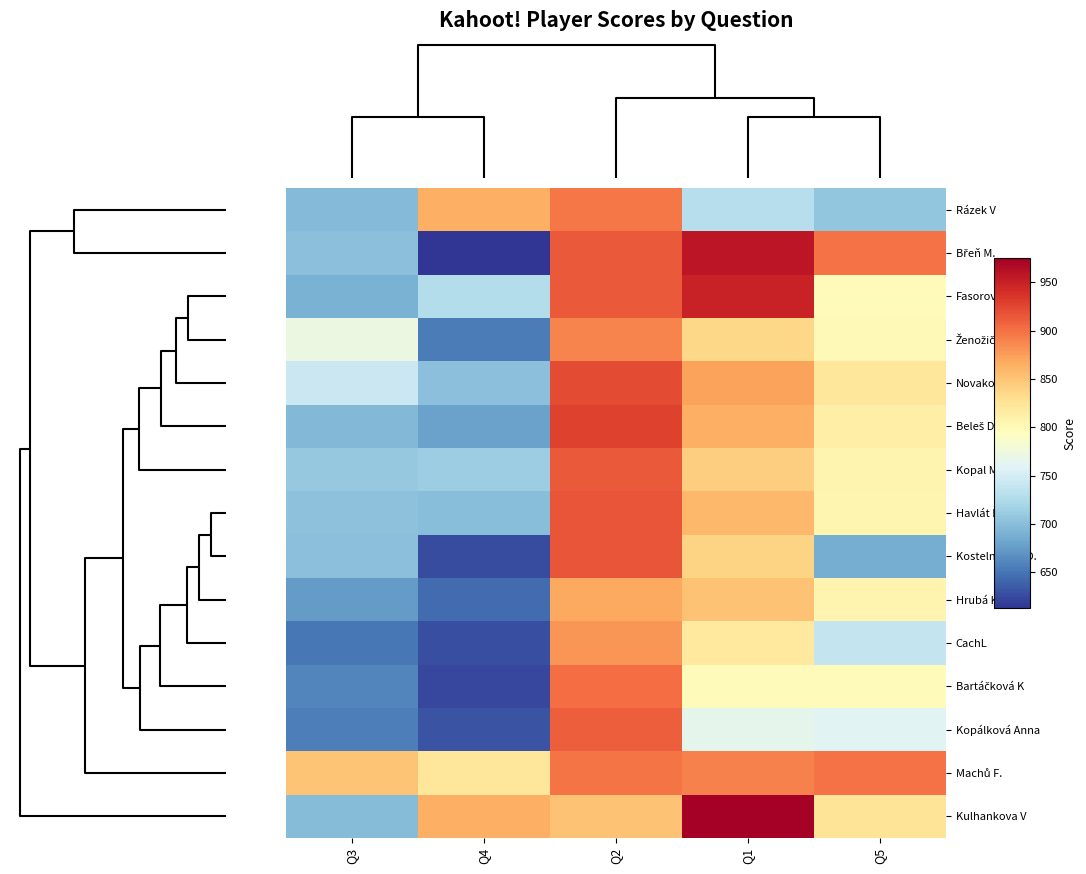

At how many categories does at least one series exceed 958?

1